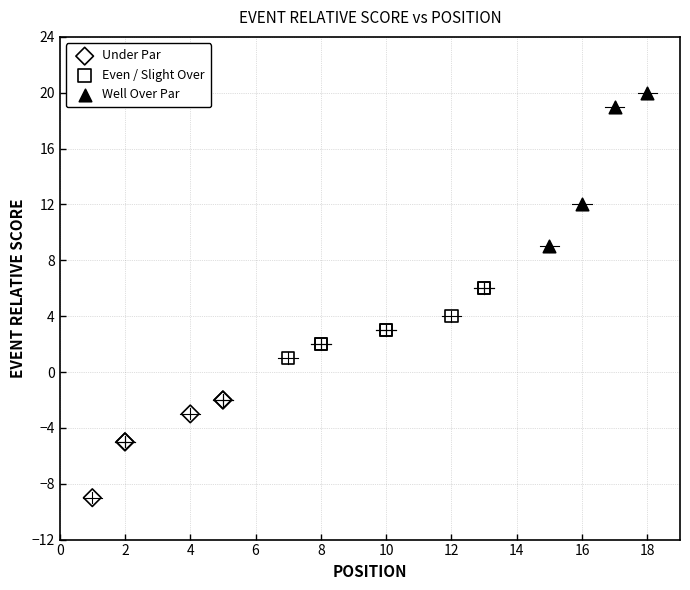

Which series has the widest spread of Y values?

Well Over Par